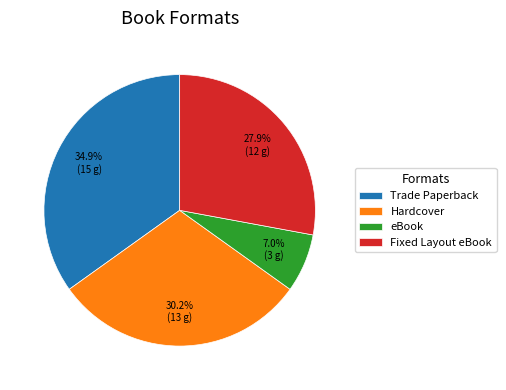

The Fixed Layout eBook slice represents 28% of the pie. True or false?

True